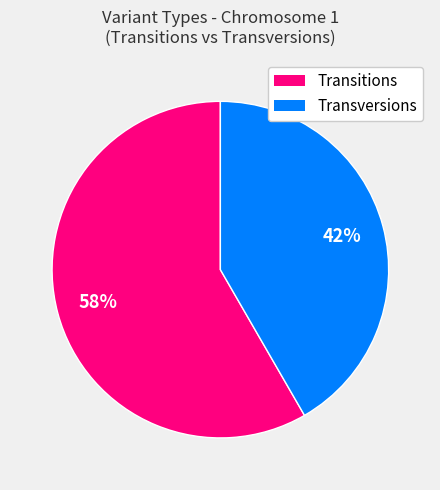

To the nearest percent, what is the average slice percentage?

50%